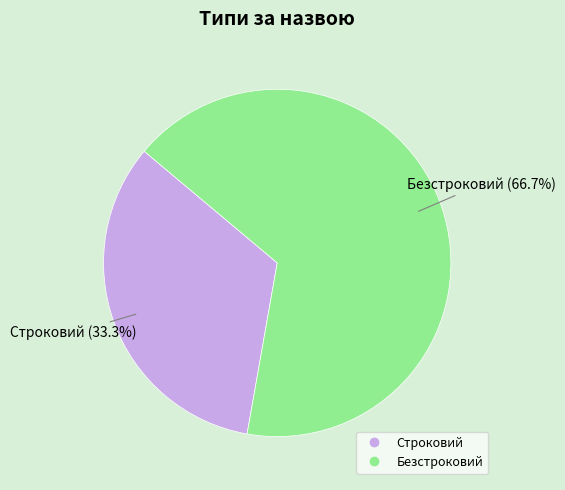

How many segments does this pie chart have?

2